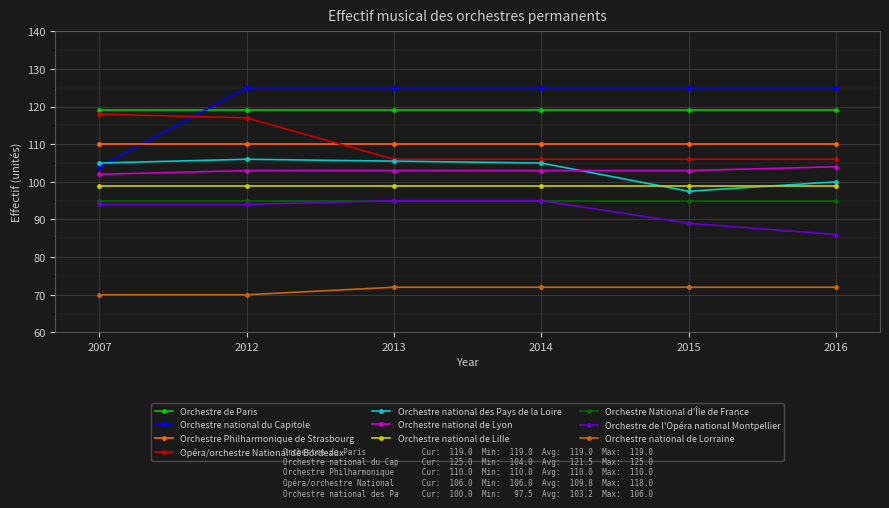

True or false: Orchestre de Paris and Orchestre National d'Île de France cross at least once.

False